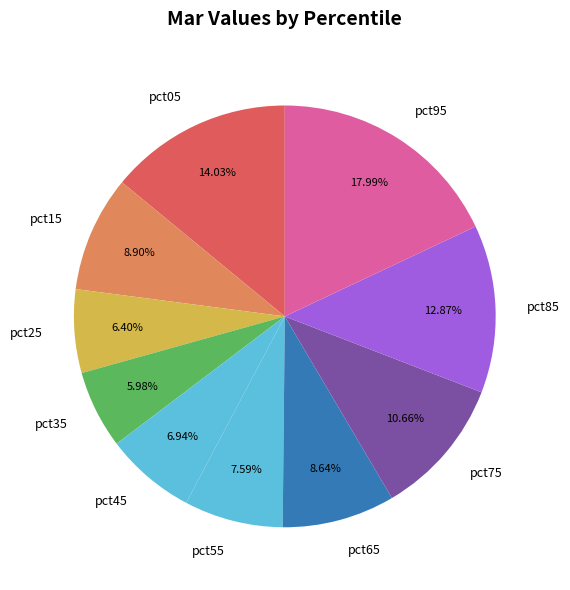

To the nearest percent, what is the difference between the pct95 and pct85 slice percentages?

5%